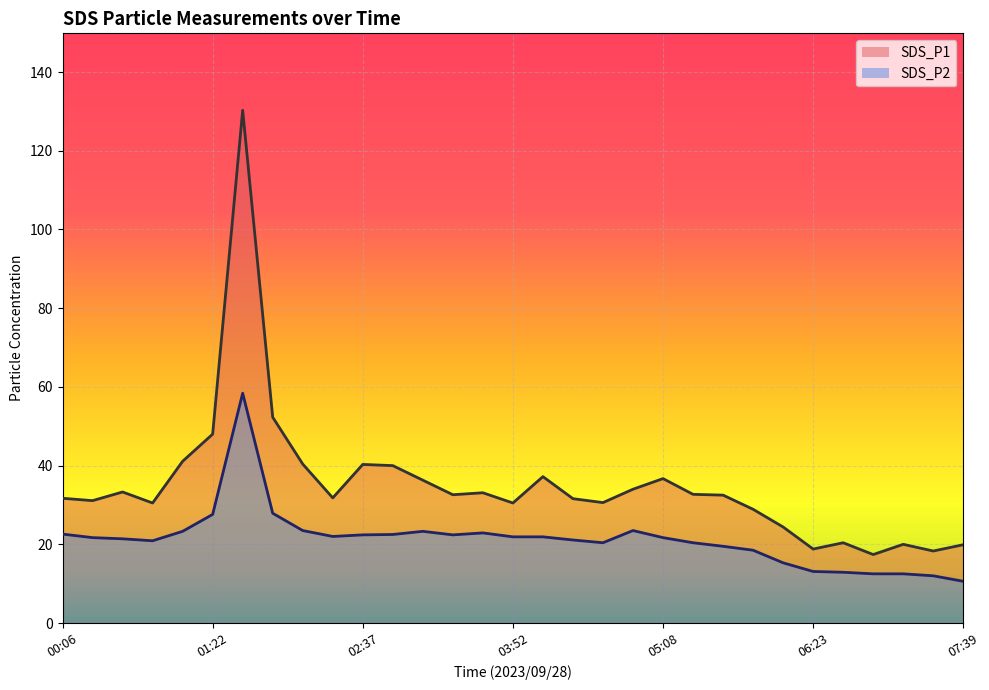

What are all the series names shown in the legend?

SDS_P1, SDS_P2